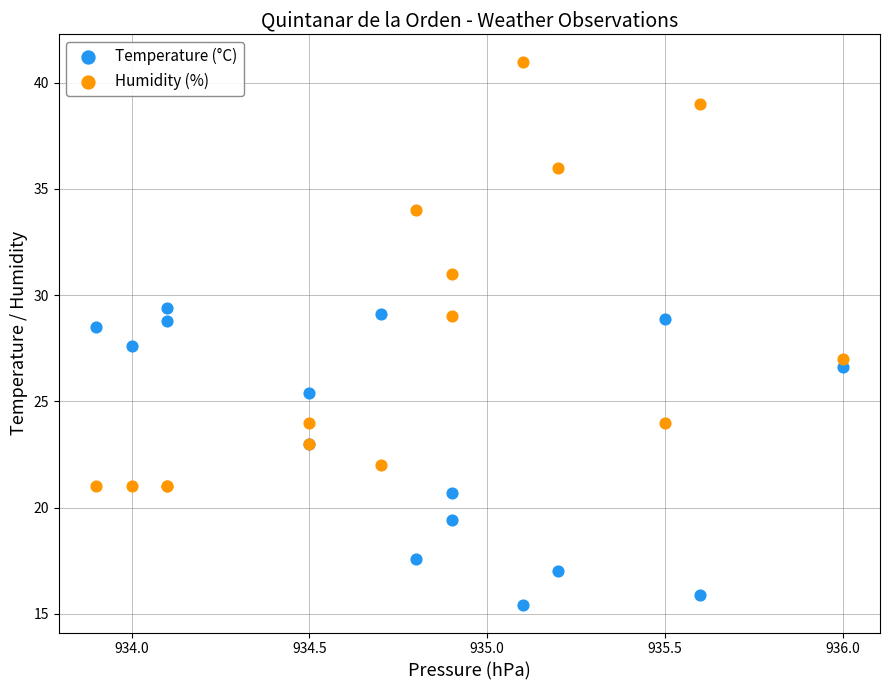

Which series contains the highest Y value?

Humidity (%)